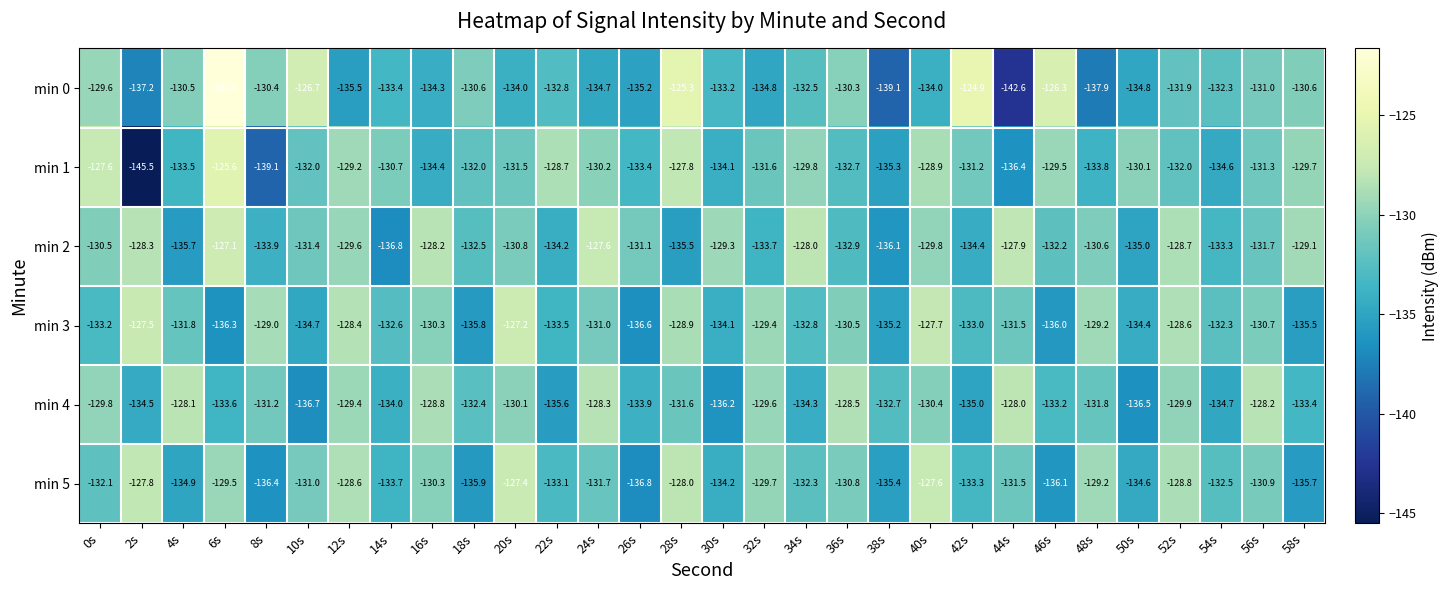

What is the minimum value shown in the chart?

-145.5